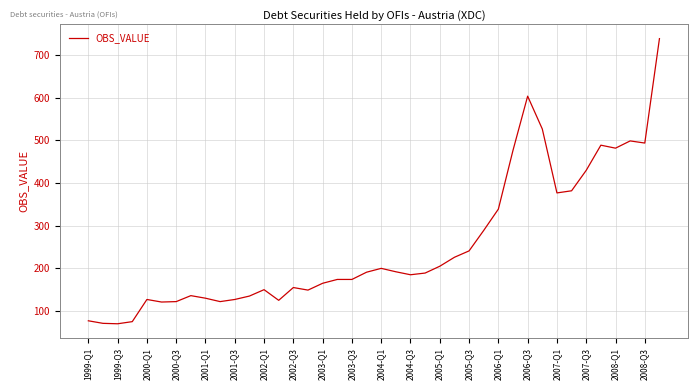

What is the smallest value displayed?

70